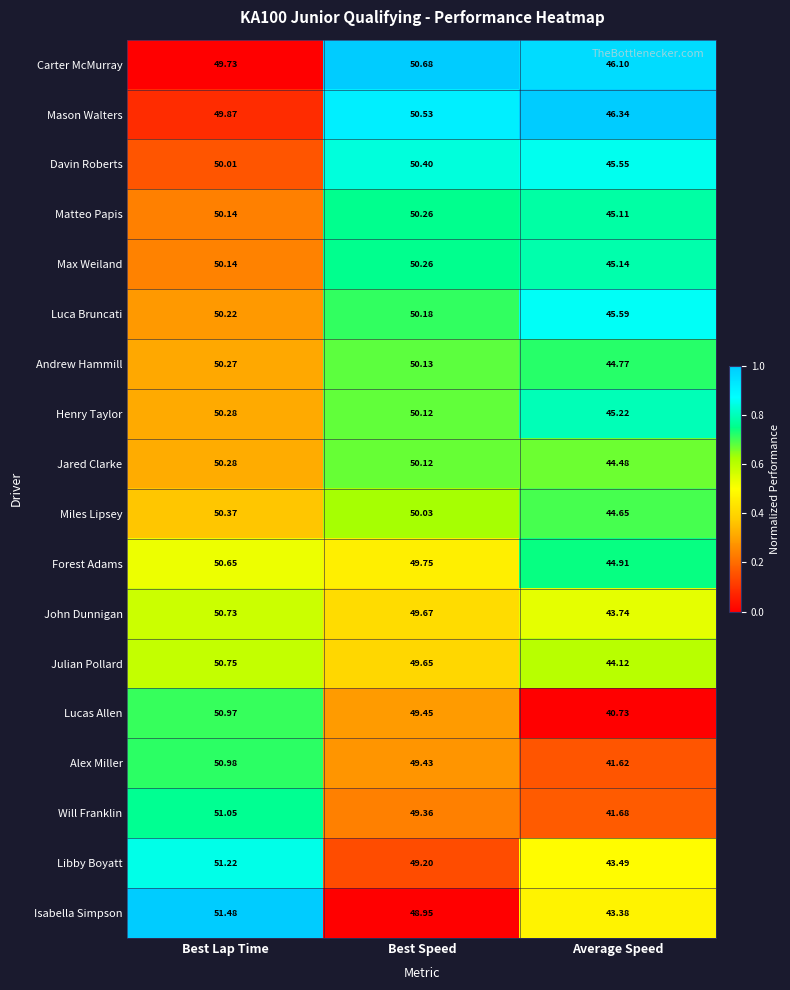

At which label does Julian Pollard reach its minimum?

Average Speed